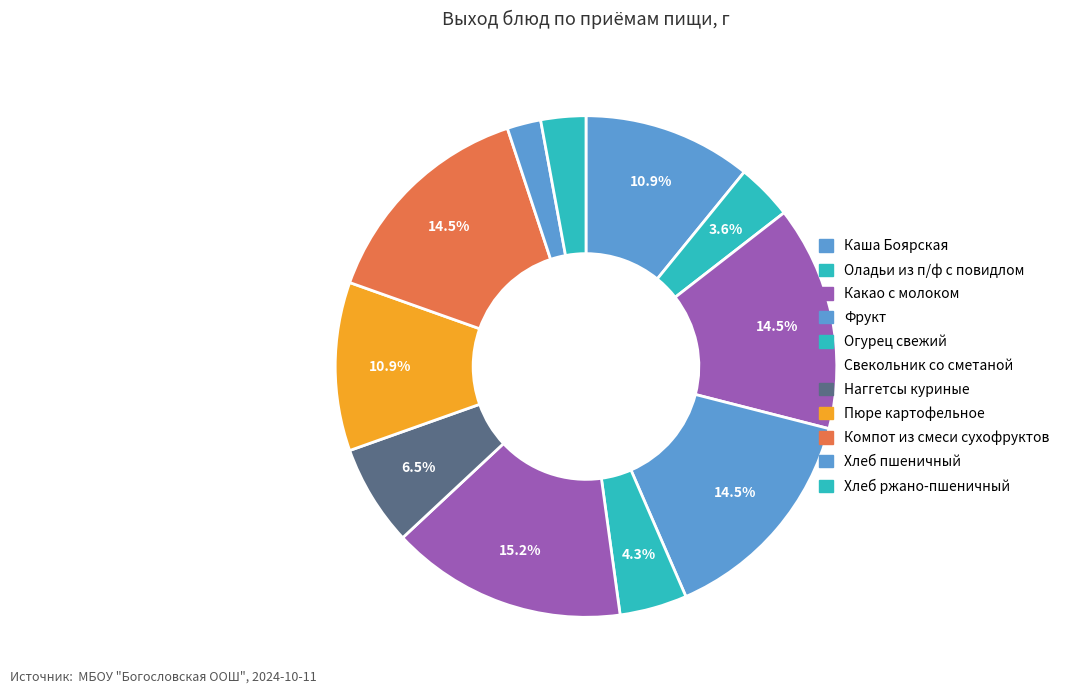

Which has a higher value, Огурец свежий or Хлеб ржано-пшеничный?

Огурец свежий